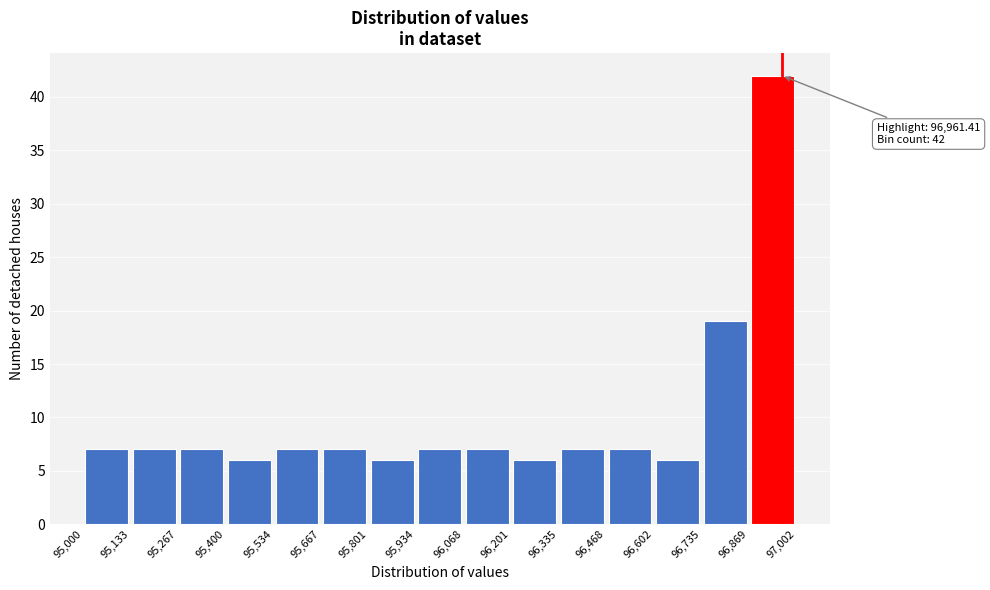

Which range on the x-axis has the tallest bar?

96,869 to 97,002